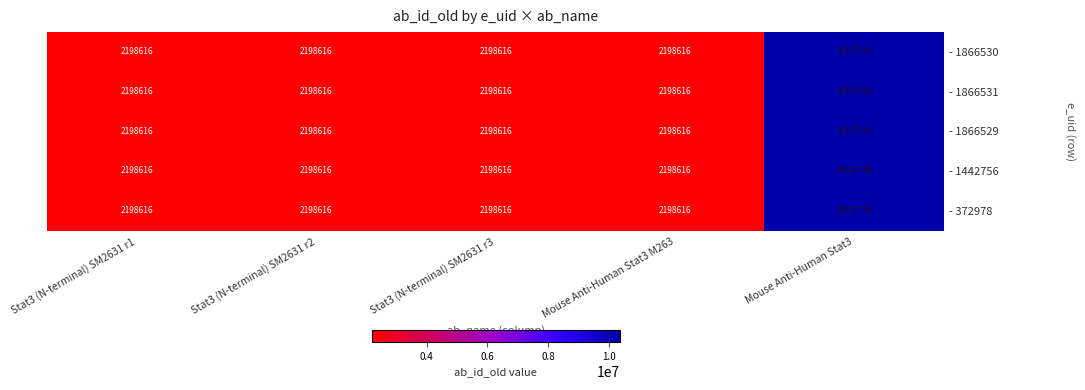

How many data points does each series have?

5